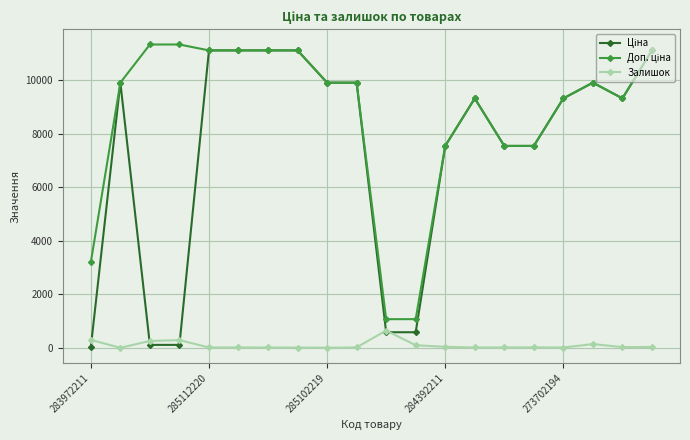

What is the highest value of the Залишок series?

649.0